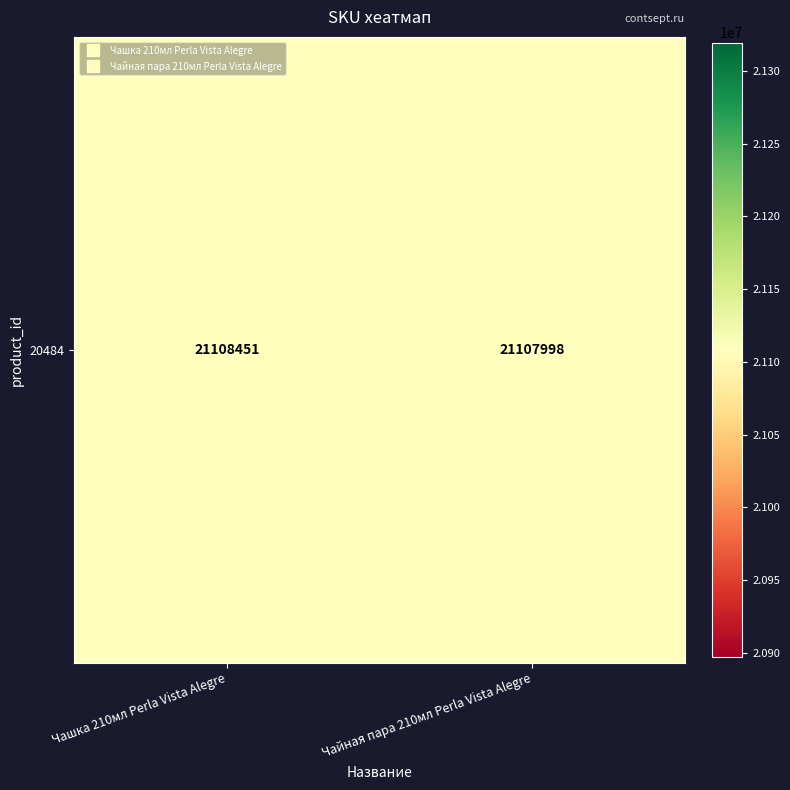

What is the maximum value shown in the chart?

21108451